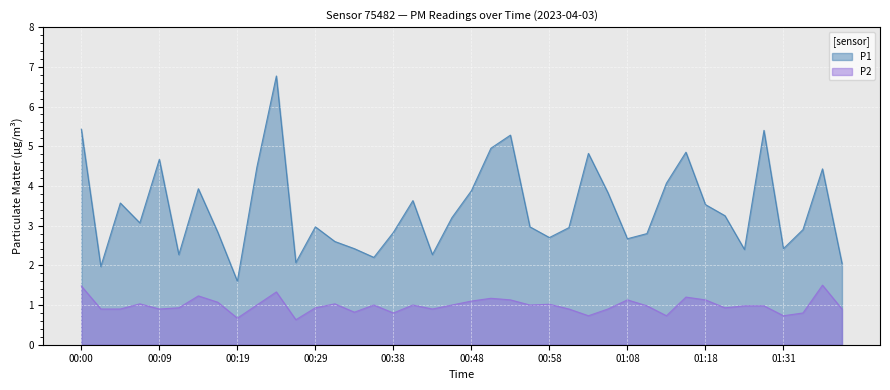

How many categories are shown in the chart?

40